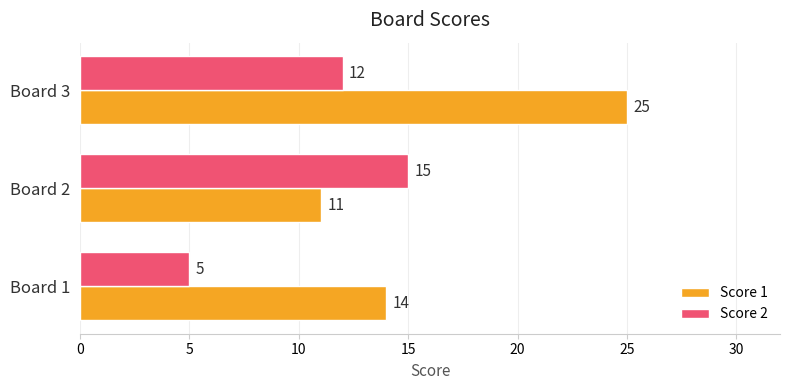

Where is Score 1 nearest to the value 18?

Board 1